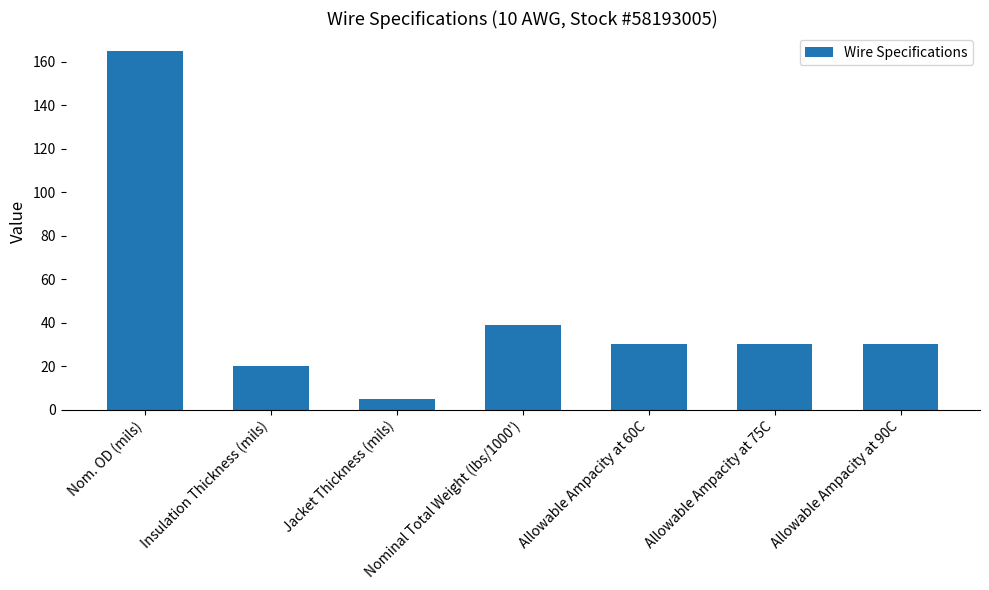

At which category does the chart reach its peak across all series?

Nom. OD (mils)